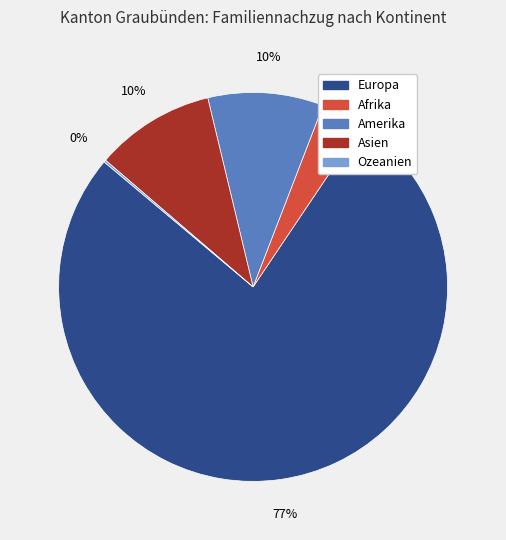

Which category has the biggest portion of the pie?

Europa